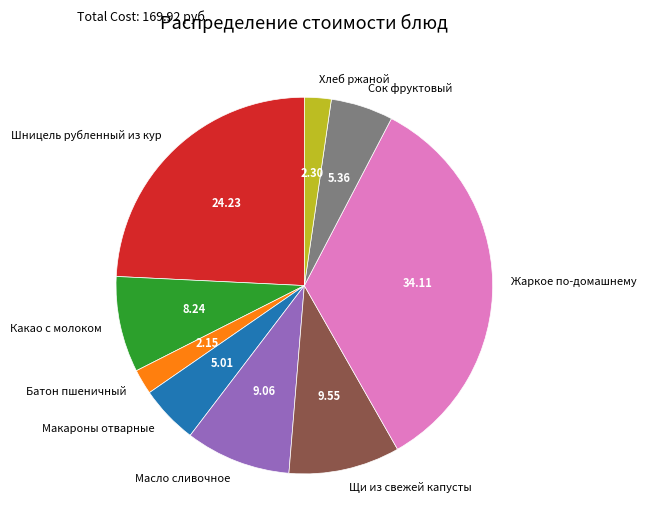

The Жаркое по-домашнему slice represents 34% of the pie. True or false?

True